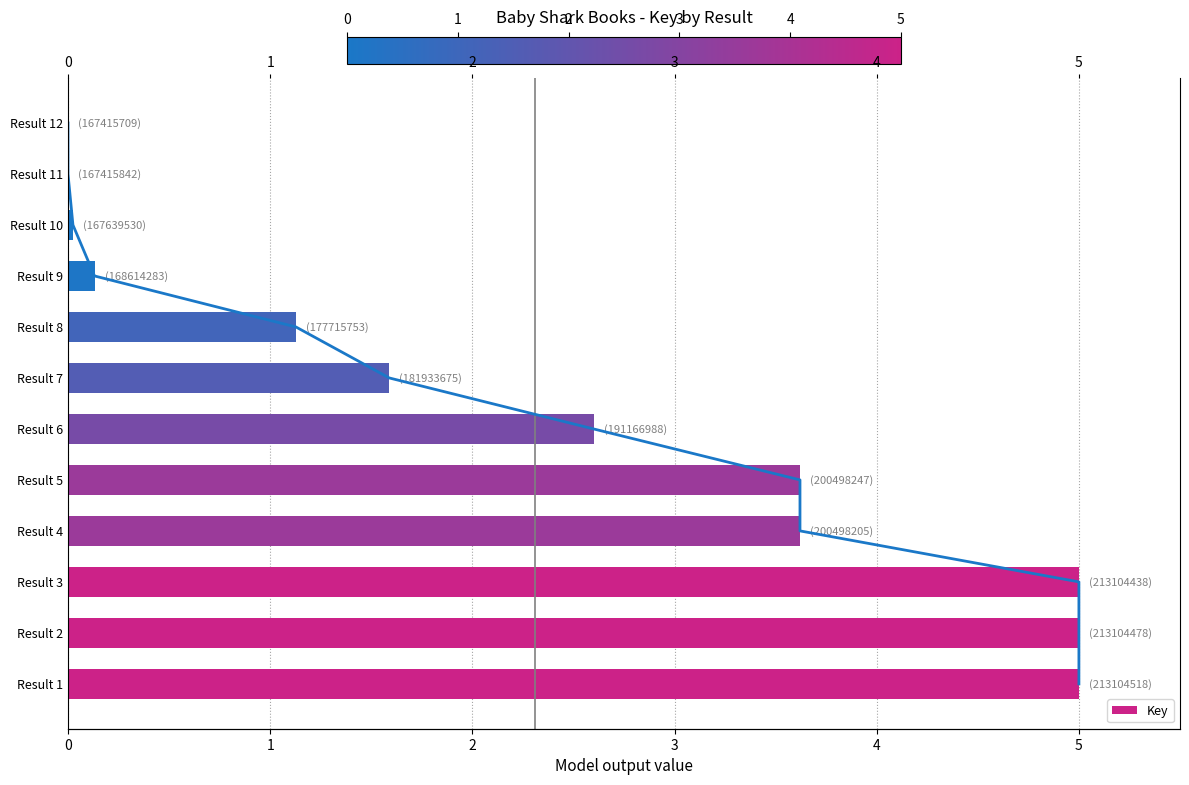

How many data points does each series have?

12